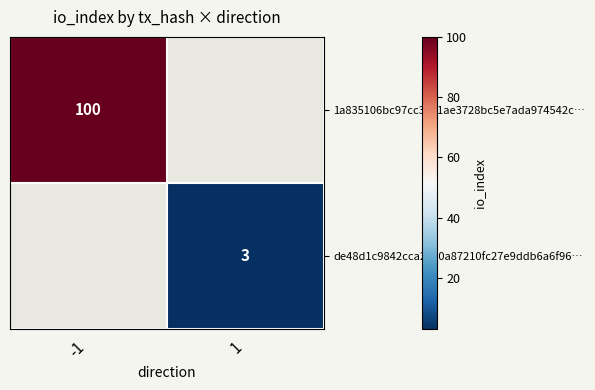

The value of de48d1c9842cca2030a87210fc27e9ddb6a6f96… at 1 is 3. True or false?

True